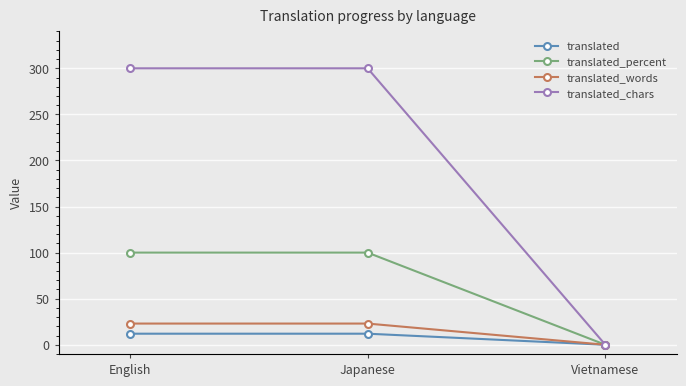

What is the average value of the translated_chars series?

200